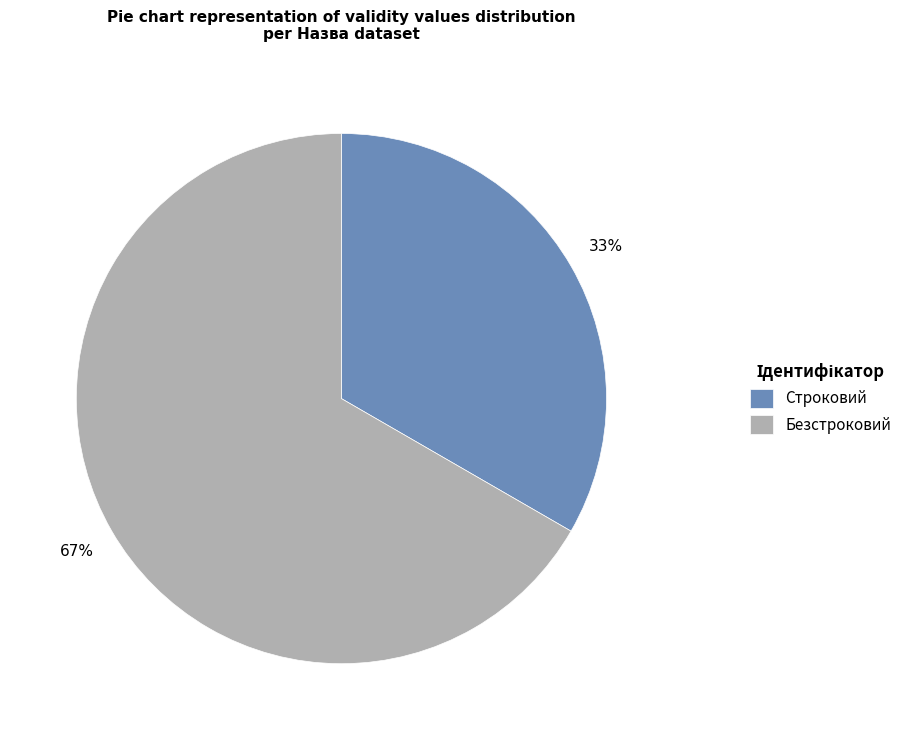

How many segments does this pie chart have?

2